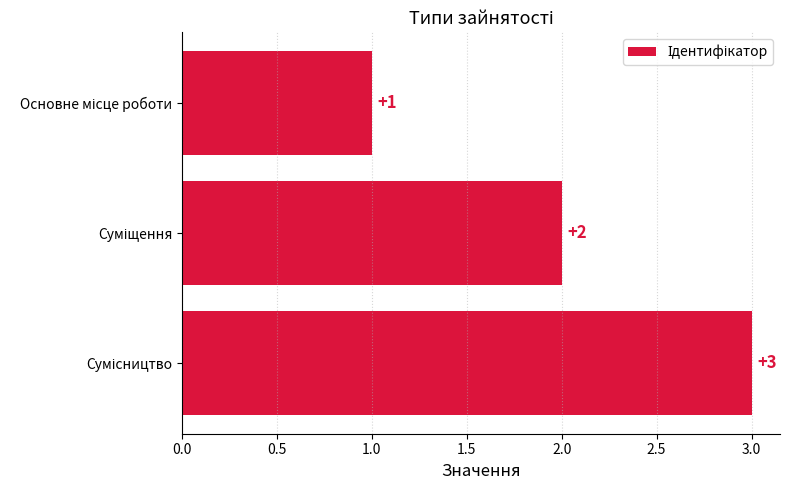

What is the greatest value displayed?

3